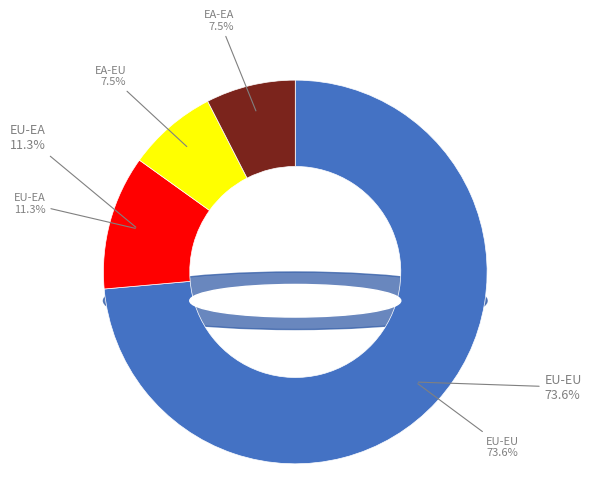

What is the change in value from EU-EA to EA-EA?

-4